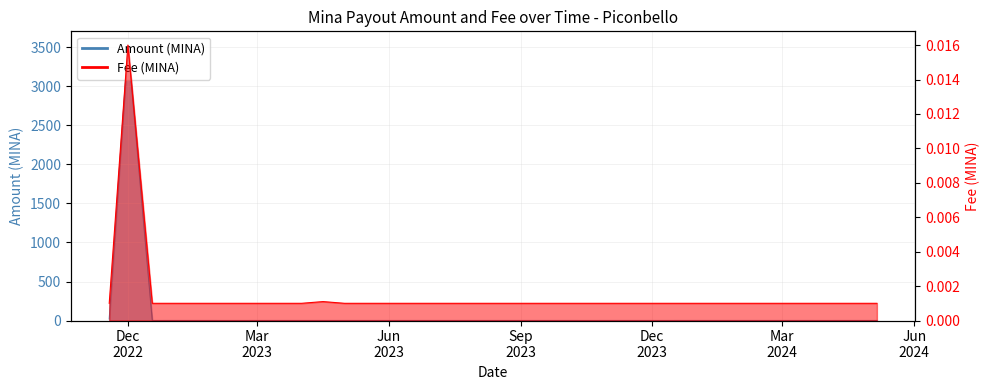

How many series are shown in this chart?

2